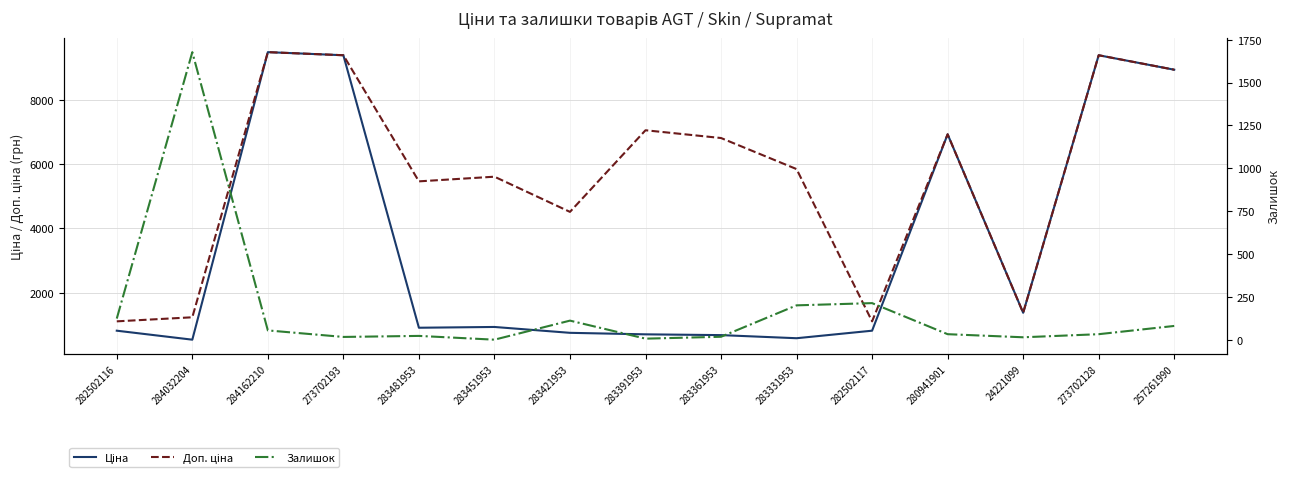

What is the approximate value of Ціна at 283451953?

934.5